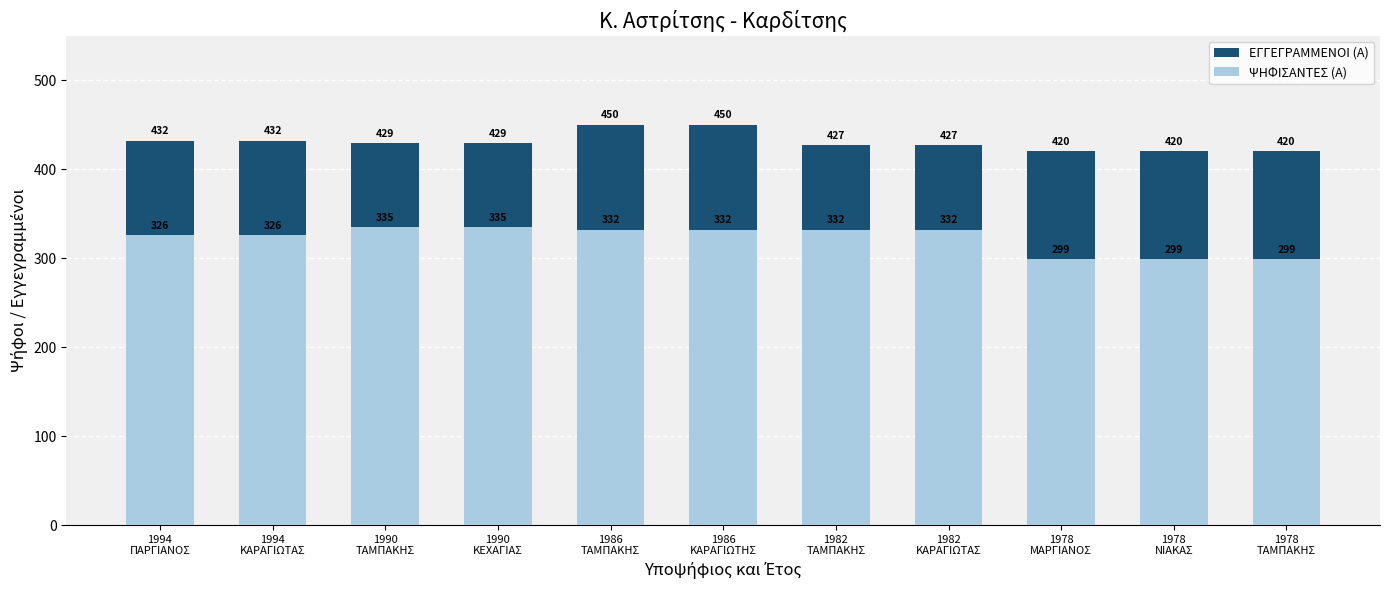

Reading left to right, list all the values displayed in this chart.

ΕΓΓΕΓΡΑΜΜΕΝΟΙ (Α): 1994
ΠΑΡΓΙΑΝΟΣ=432	1994
ΚΑΡΑΓΙΩΤΑΣ=432	1990
ΤΑΜΠΑΚΗΣ=429	1990
ΚΕΧΑΓΙΑΣ=429	1986
ΤΑΜΠΑΚΗΣ=450	1986
ΚΑΡΑΓΙΩΤΗΣ=450	1982
ΤΑΜΠΑΚΗΣ=427	1982
ΚΑΡΑΓΙΩΤΑΣ=427	1978
ΜΑΡΓΙΑΝΟΣ=420	1978
ΝΙΑΚΑΣ=420	1978
ΤΑΜΠΑΚΗΣ=420
ΨΗΦΙΣΑΝΤΕΣ (Α): 1994
ΠΑΡΓΙΑΝΟΣ=326	1994
ΚΑΡΑΓΙΩΤΑΣ=326	1990
ΤΑΜΠΑΚΗΣ=335	1990
ΚΕΧΑΓΙΑΣ=335	1986
ΤΑΜΠΑΚΗΣ=332	1986
ΚΑΡΑΓΙΩΤΗΣ=332	1982
ΤΑΜΠΑΚΗΣ=332	1982
ΚΑΡΑΓΙΩΤΑΣ=332	1978
ΜΑΡΓΙΑΝΟΣ=299	1978
ΝΙΑΚΑΣ=299	1978
ΤΑΜΠΑΚΗΣ=299